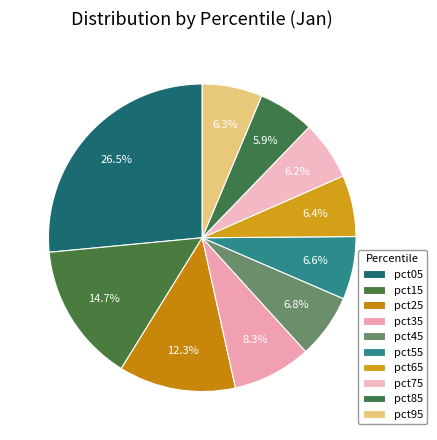

Rank the categories by value from highest to lowest.

pct05, pct15, pct25, pct35, pct45, pct55, pct65, pct95, pct75, pct85